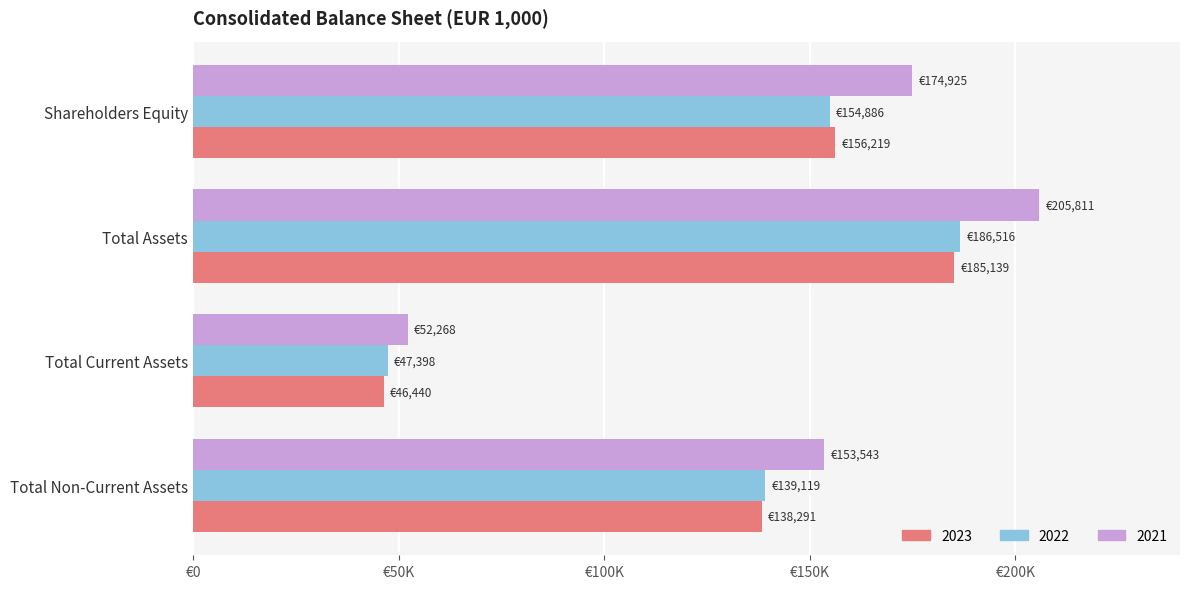

What is the greatest value displayed?

205811